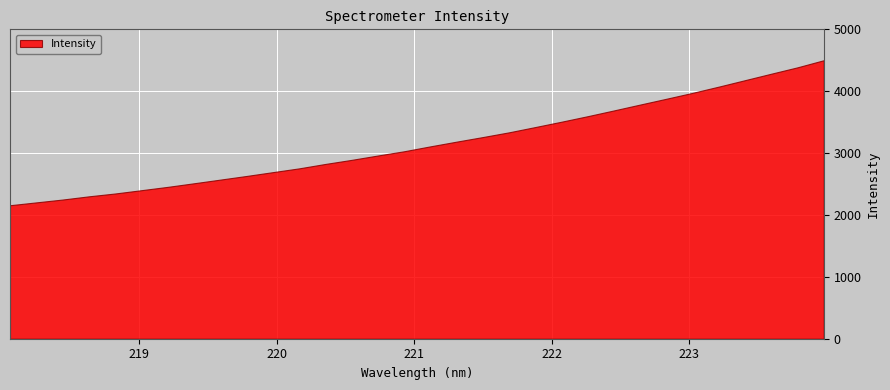

What is the label of the 10th point from the right?

222.263